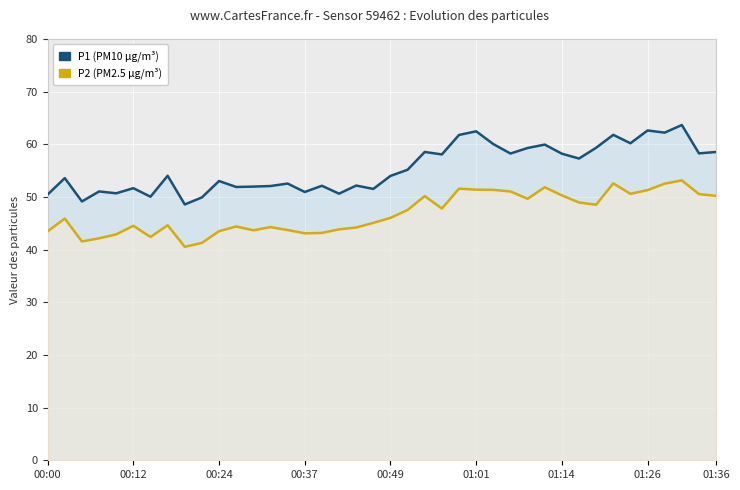

Which series has the largest total across all categories?

P1 (PM10)